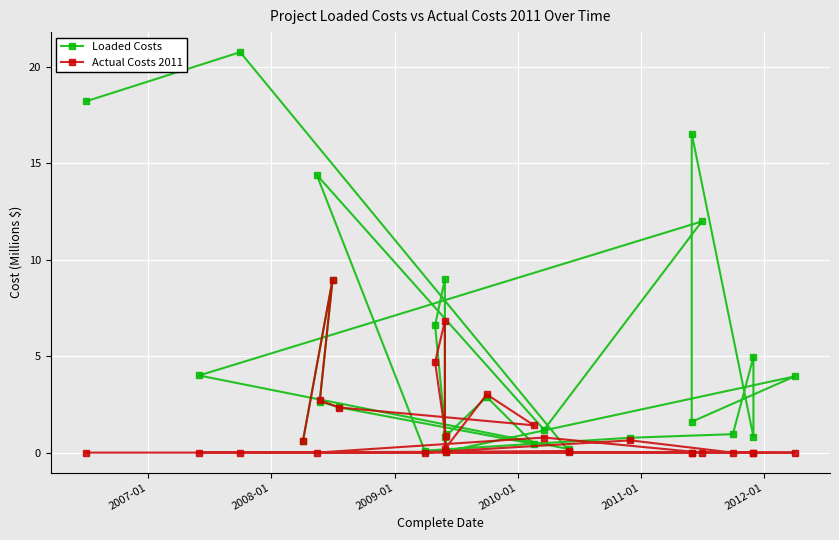

At how many categories does at least one series exceed 9?

6